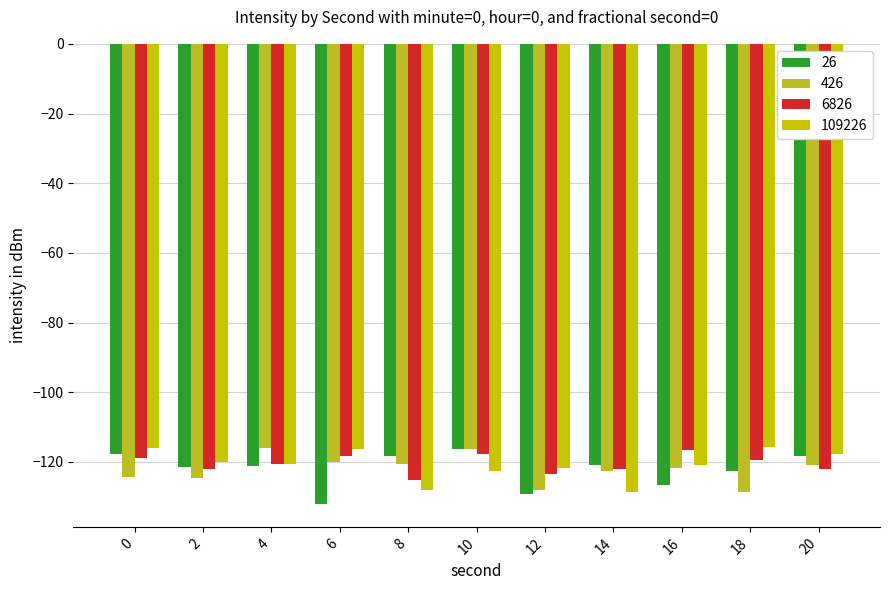

How many bars are there in total?

44